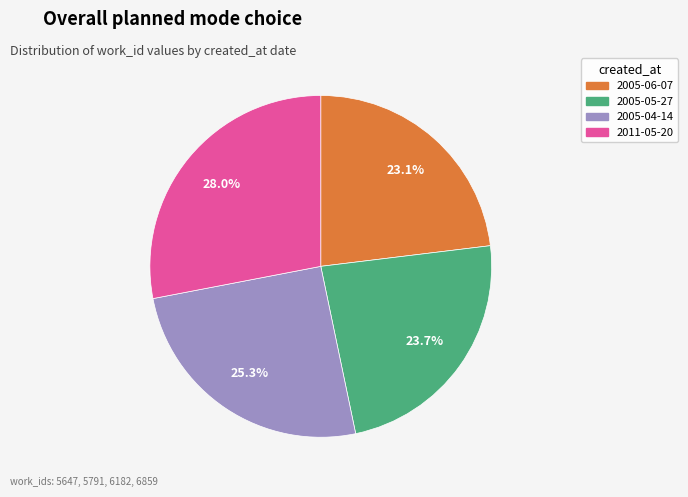

To the nearest percent, what is the combined percentage of 2005-05-27 and 2005-04-14?

49%